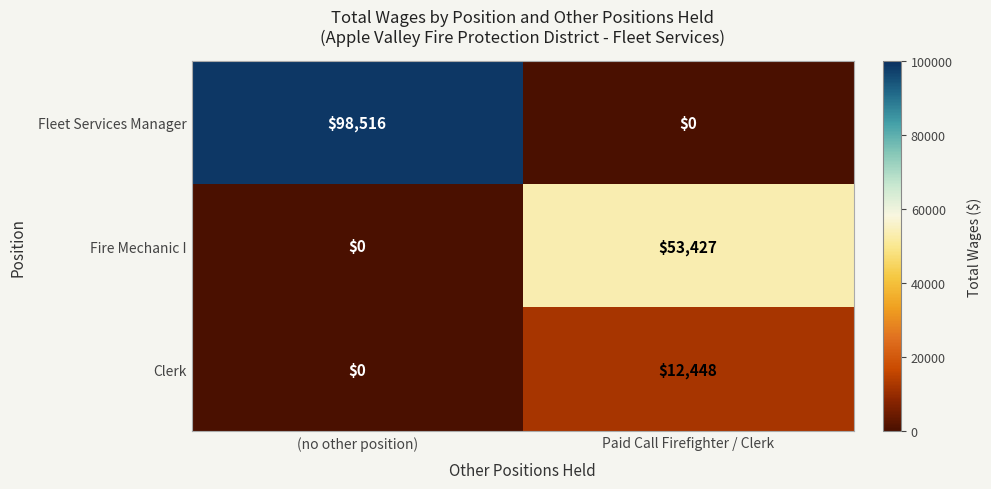

At how many categories does at least one series exceed 86979?

1